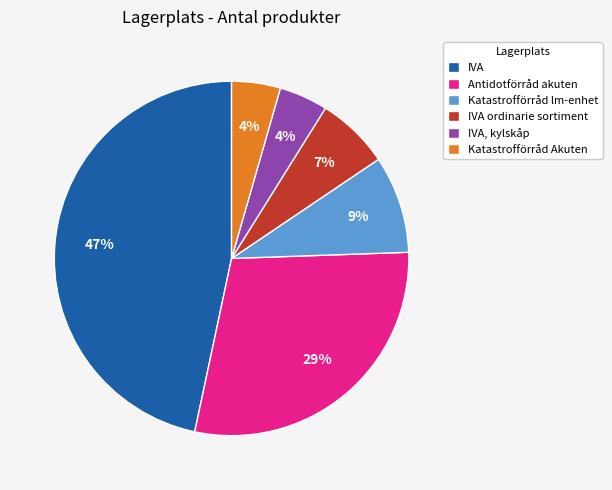

Is it true that IVA, kylskåp is 11% of the pie?

False